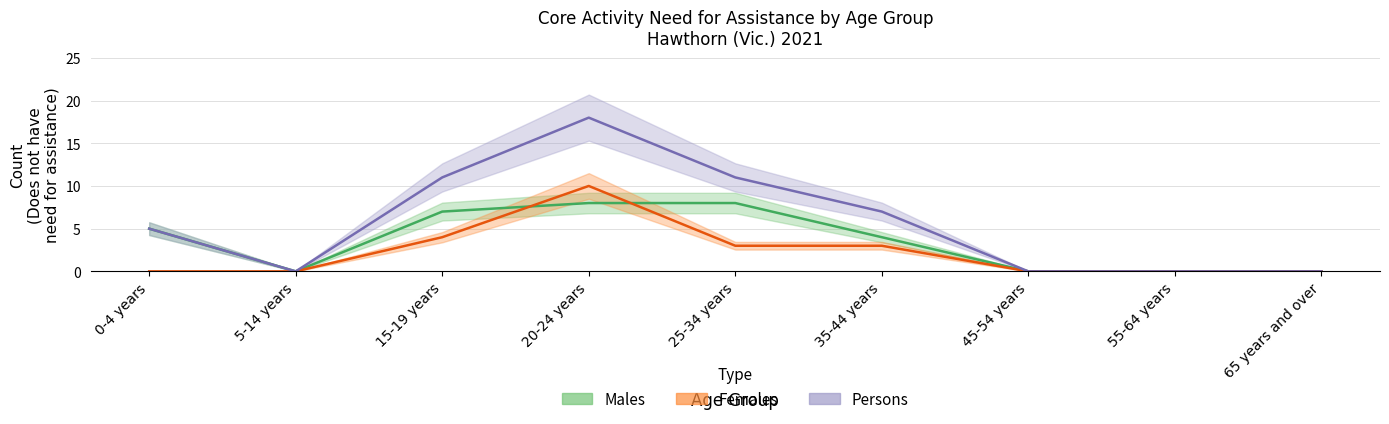

At which label does Males - Does not have need first exceed 4?

0-4 years